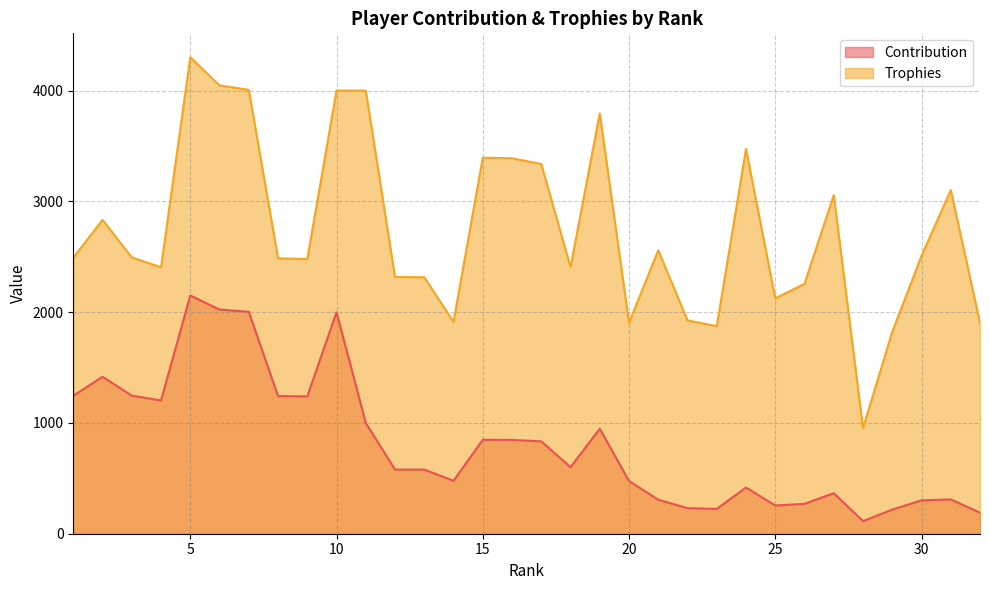

Which label corresponds to the largest value in the chart?

5